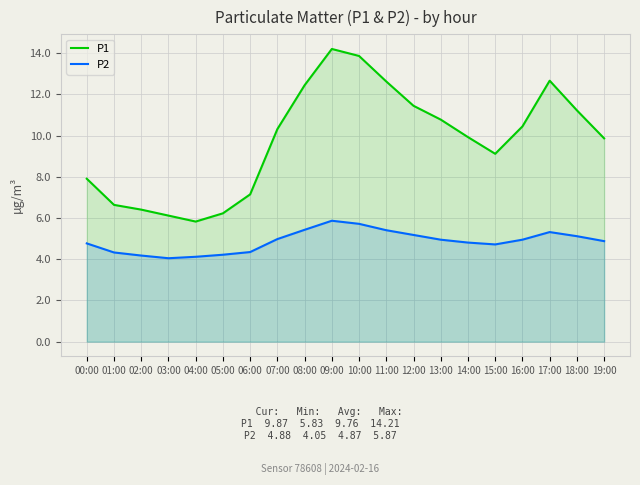

At which category is the sum across all series the highest?

09:00